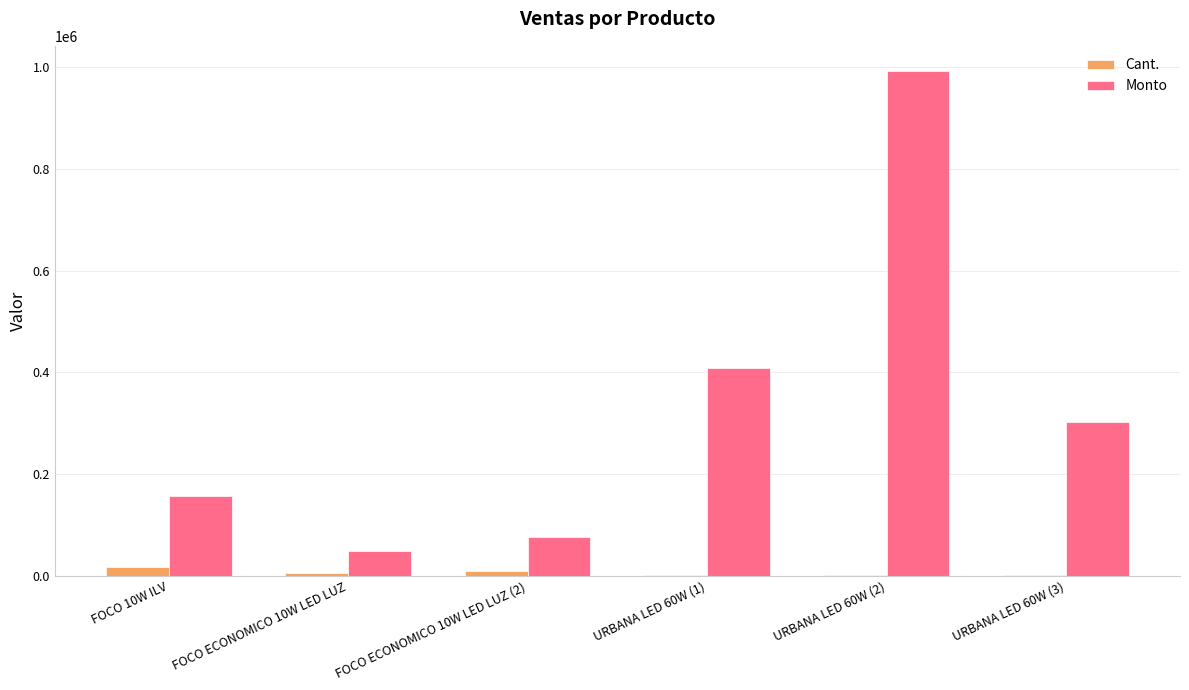

Between FOCO ECONOMICO 10W LED LUZ and URBANA LED 60W (1), which series saw the biggest shift?

Monto